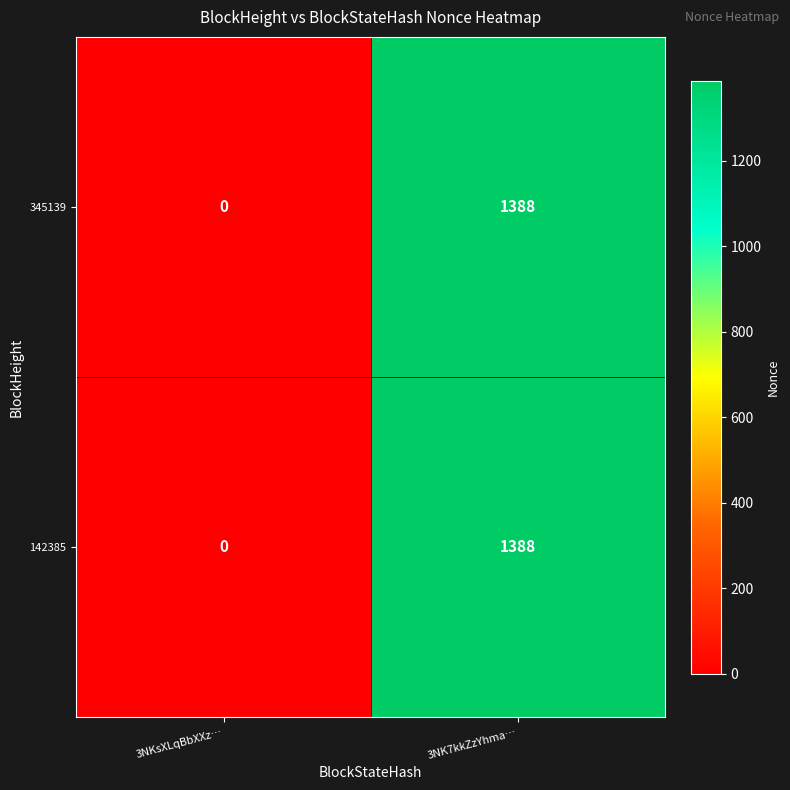

Which category has the lowest value across all series?

3NKsXLqBbXXz…